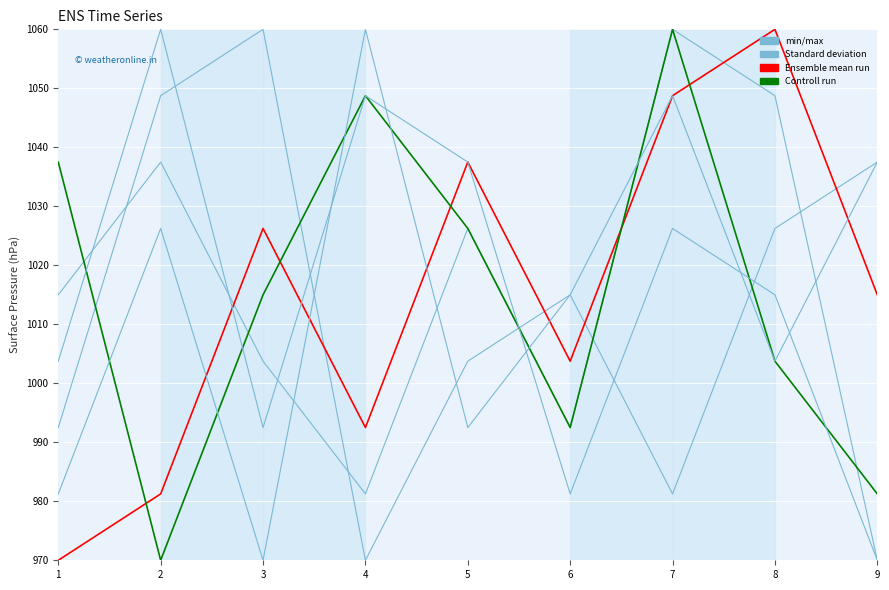

Is the value of Ensemble mean run at 2 greater than the value of min/max at 4?

No